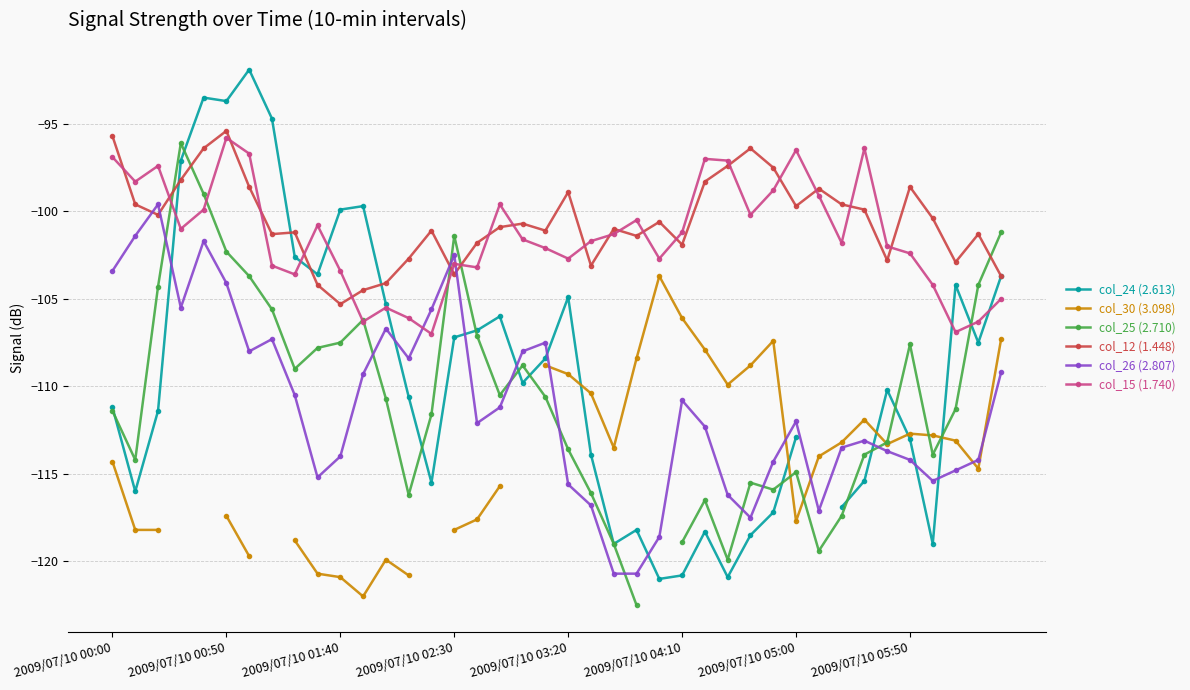

What is the highest value of the col_30 (3.098) series?

-103.7